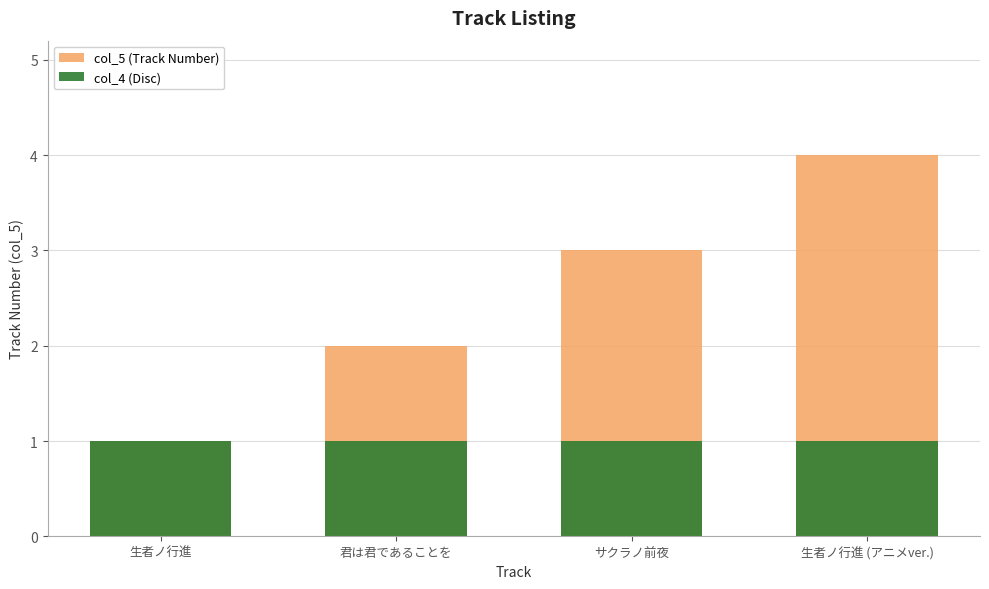

How many values in the col_5 (Track Number) series are below 3?

2